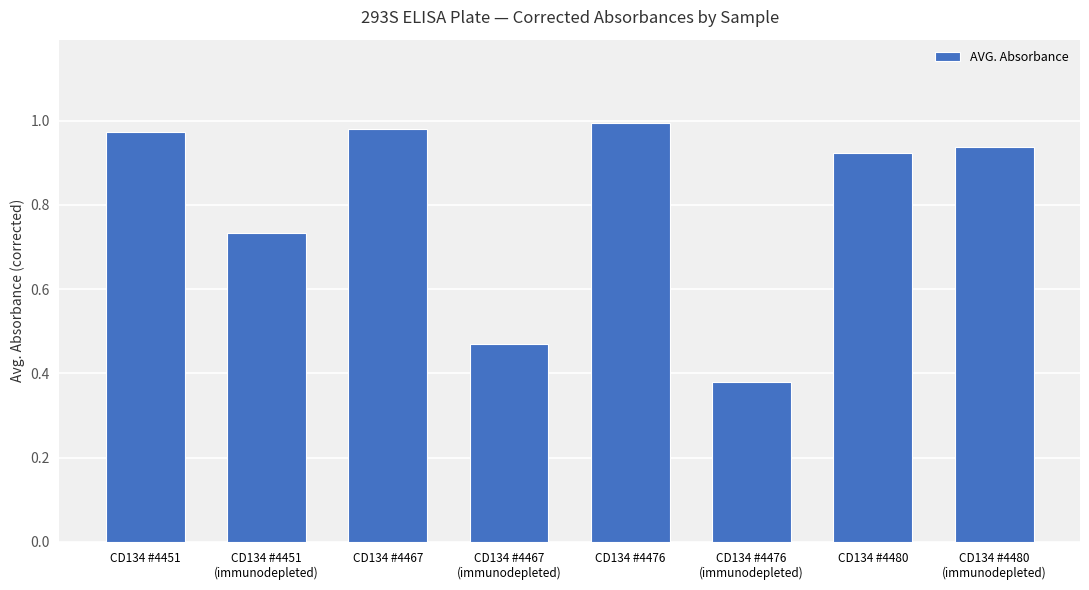

Which label corresponds to the smallest value in the chart?

CD134 #4476
(immunodepleted)